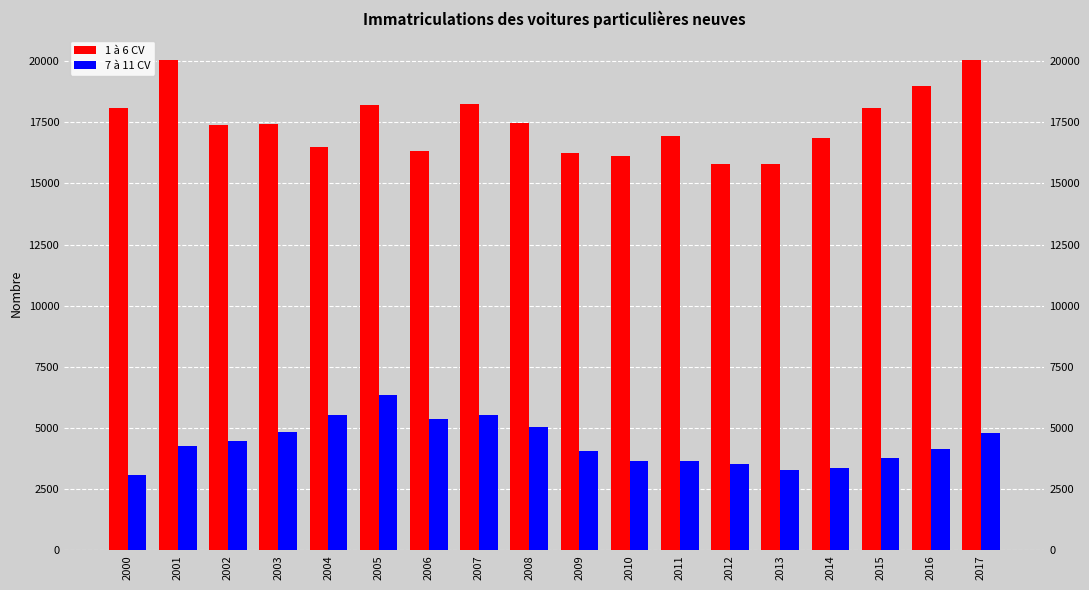

How many data points in 1 à 6 CV are less than 17436?

9